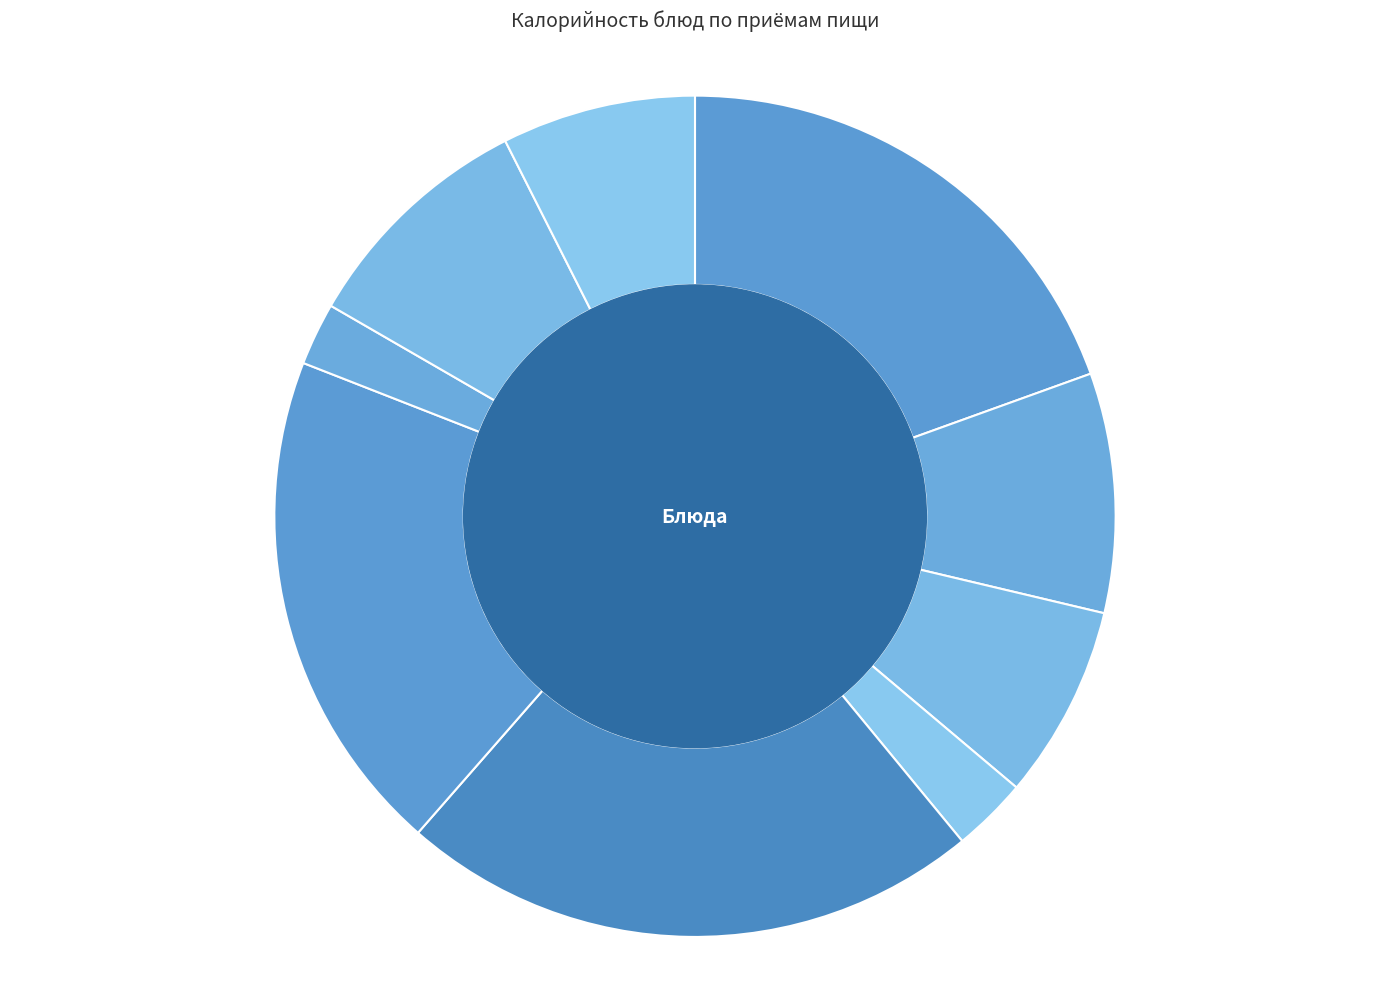

Is there a majority slice in this chart?

No